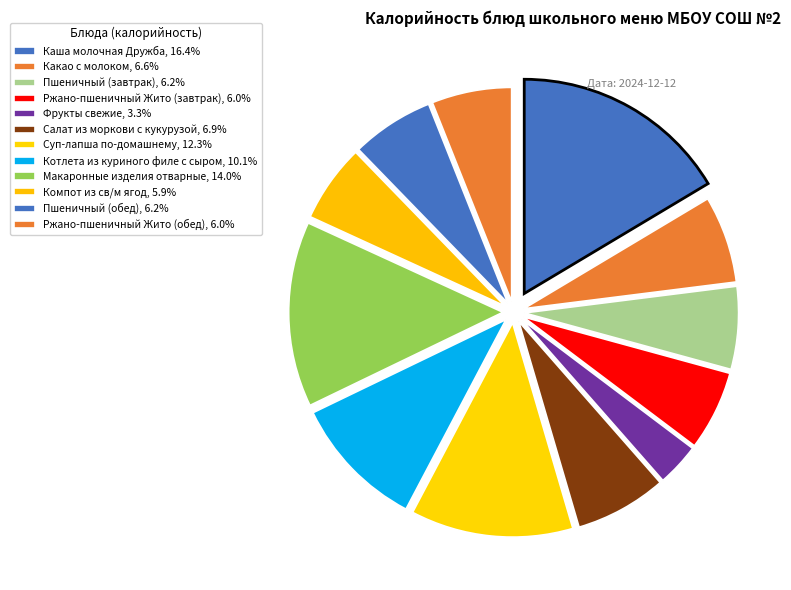

What is the smallest slice in the pie chart?

Фрукты свежие